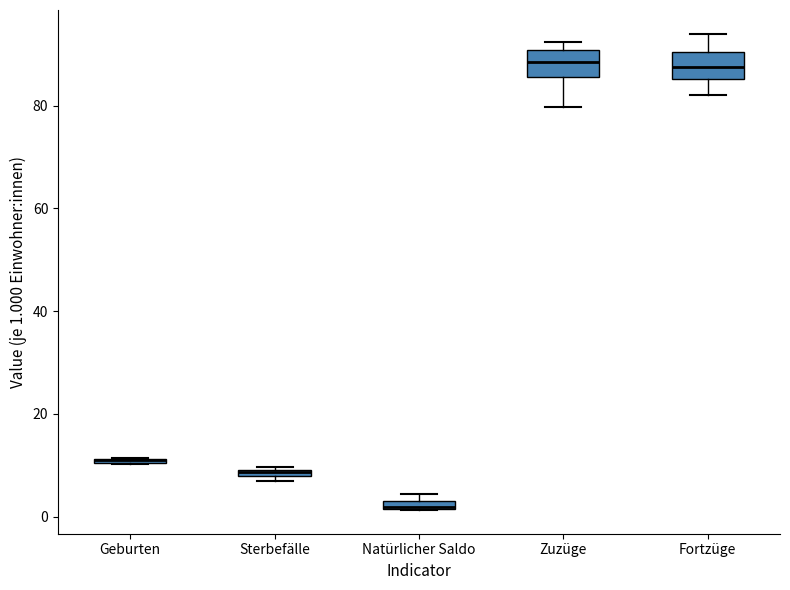

Where is the upper edge of the box for Natürlicher Saldo on the y-axis? The values are not printed on the chart, so give them approximately, as read against the axis.

4